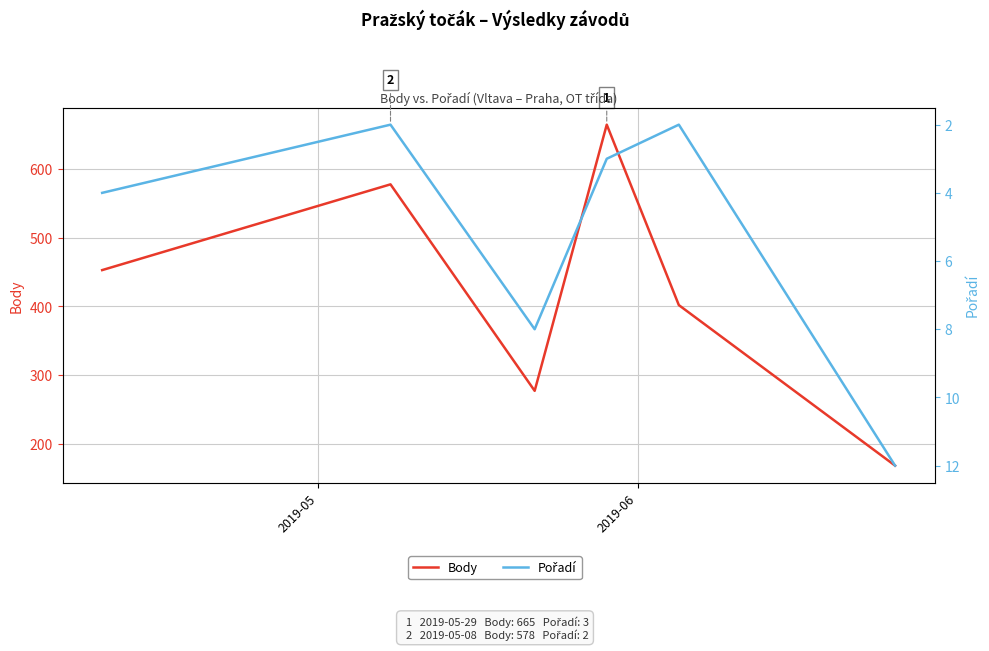

How many interior local peaks does the Pořadí series have?

1